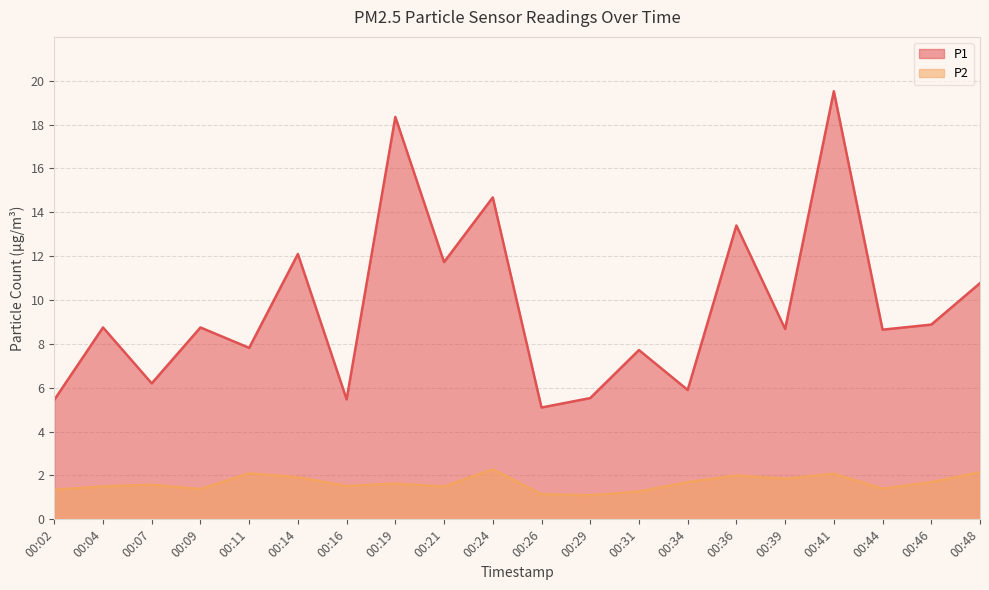

True or false: P1 and P2 cross at least once.

False